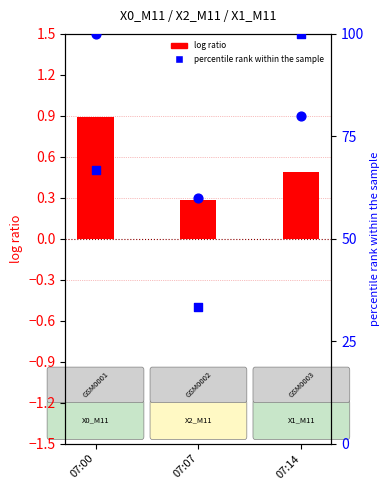

At which category is the sum across all series the highest?

07:14